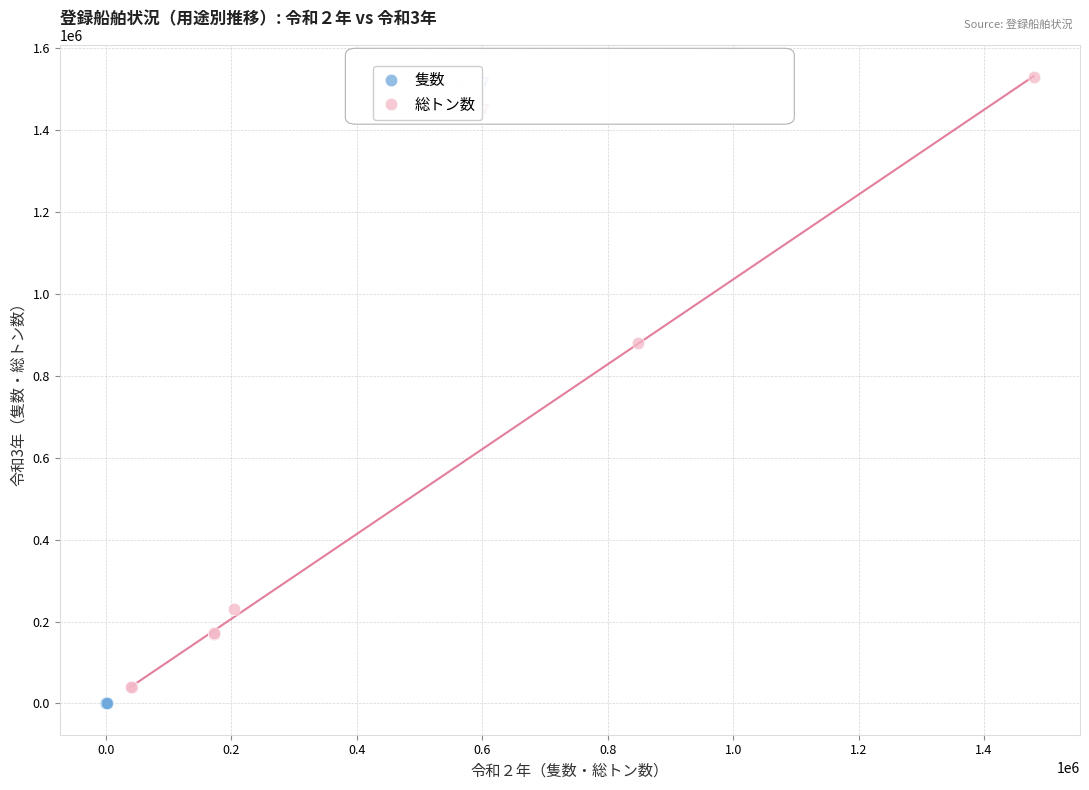

Which series reaches the minimum Y coordinate?

隻数